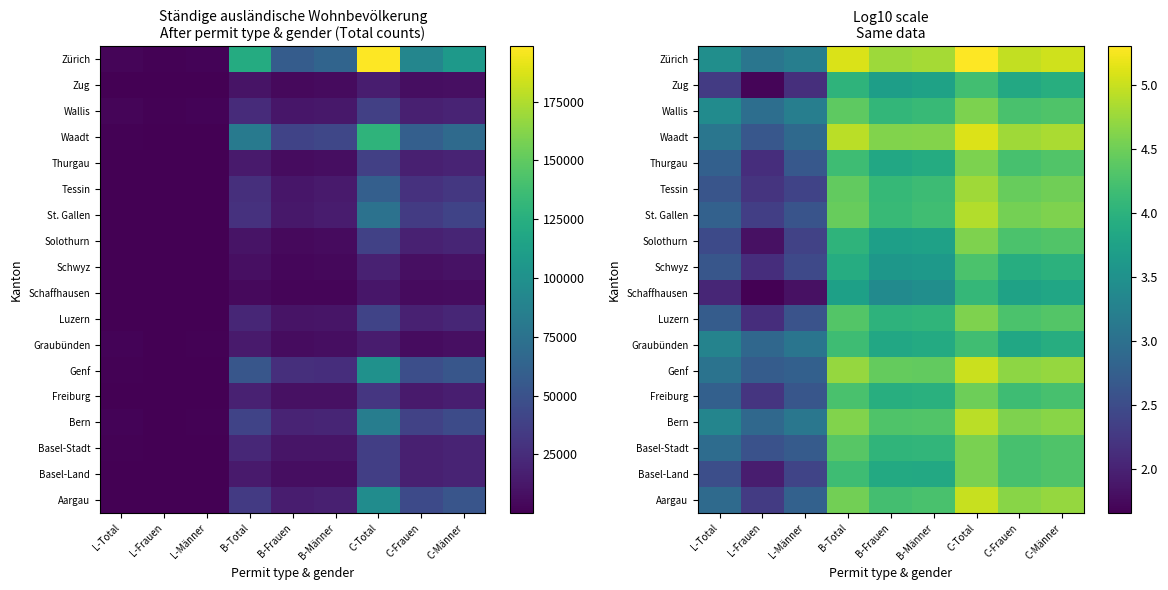

How many values in the Bern series exceed 4?

6